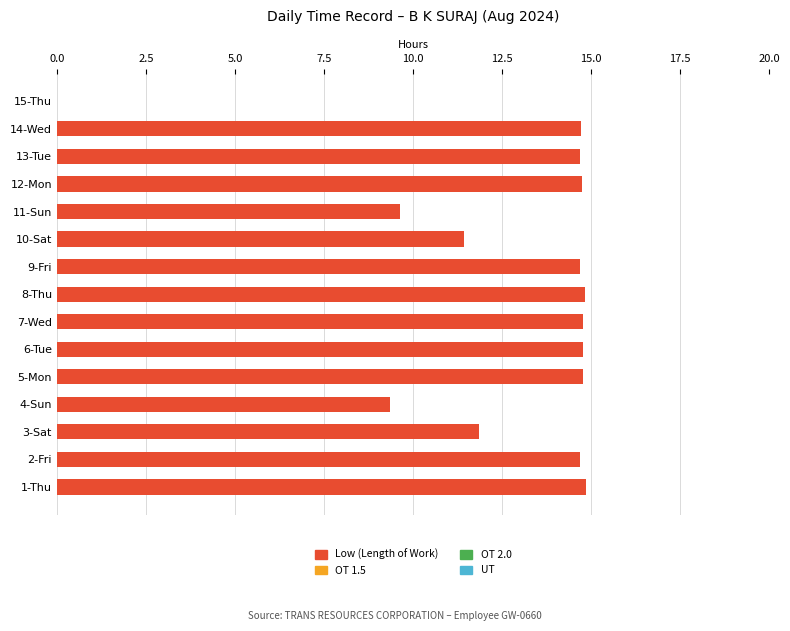

How many categories are shown in the chart?

15